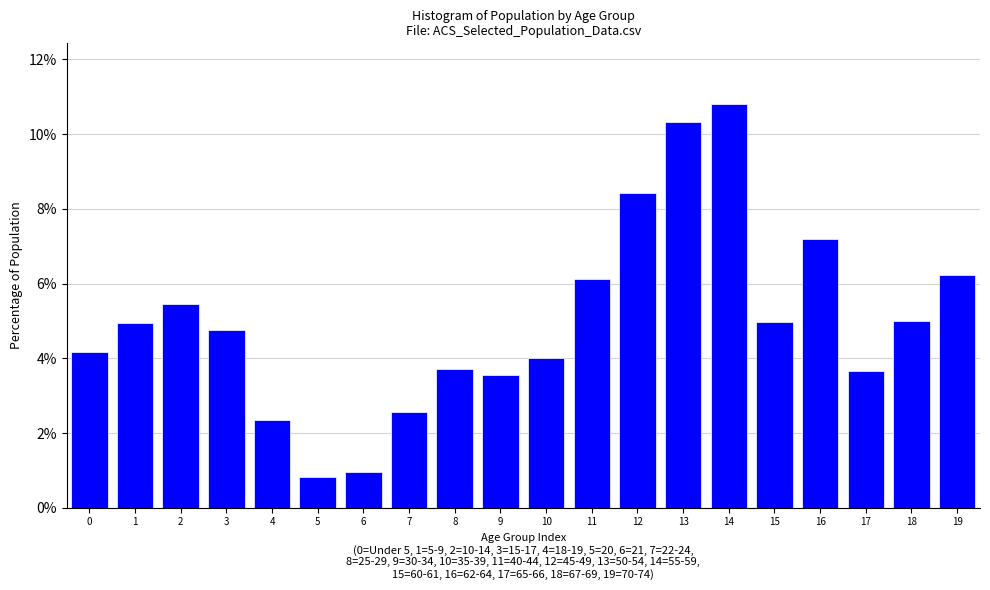

What is the difference between the second highest and minimum values?

9.5